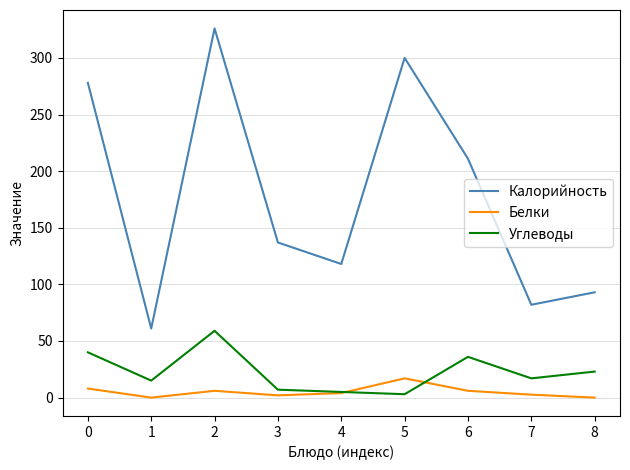

Where is Углеводы nearest to the value 31?

6